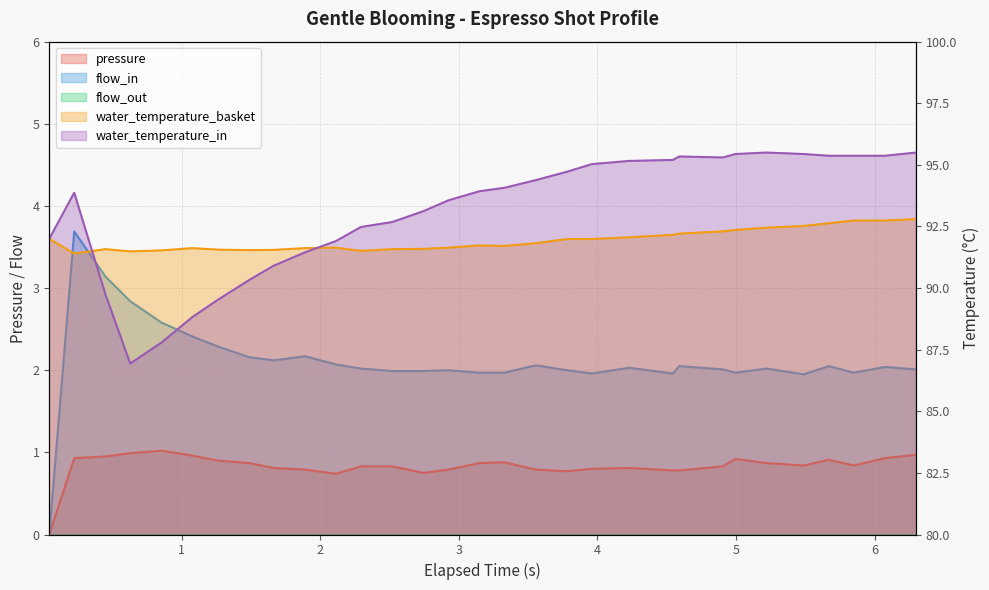

Is the value of water_temperature_basket at 30 greater than the value of flow_in at 20?

Yes